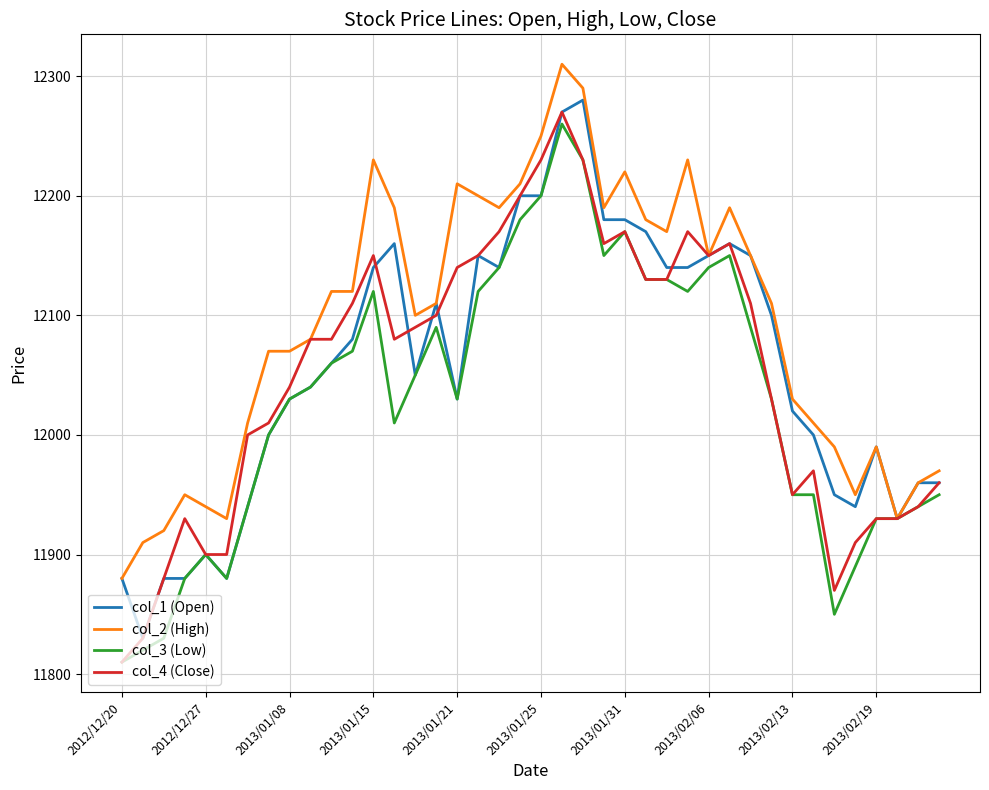

What is the maximum value for col_2 (High)?

12310